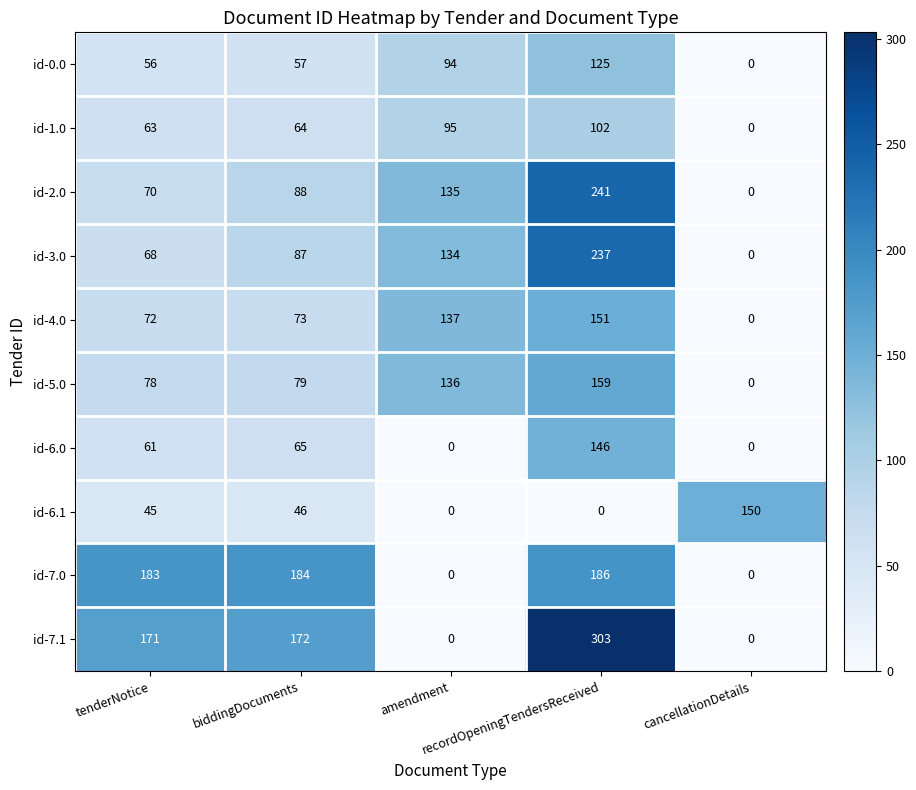

What is the difference between the second highest and second lowest values in the id-0.0 series?

38